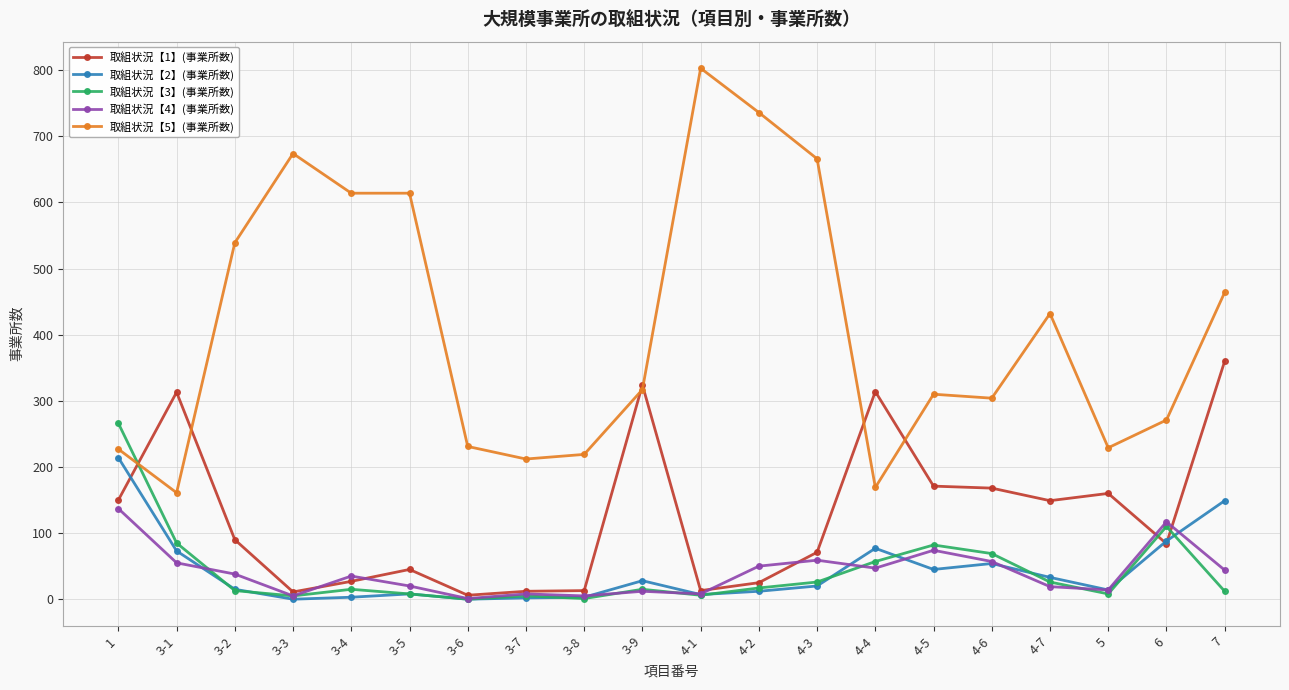

What is the label of the 11th point from the left?

4-1